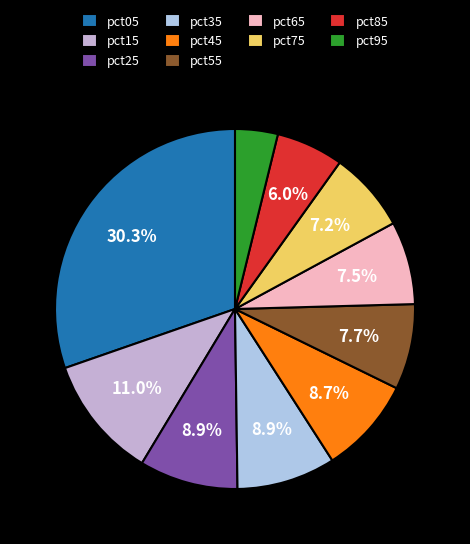

To the nearest percent, what is the combined percentage of pct25 and pct45?

18%